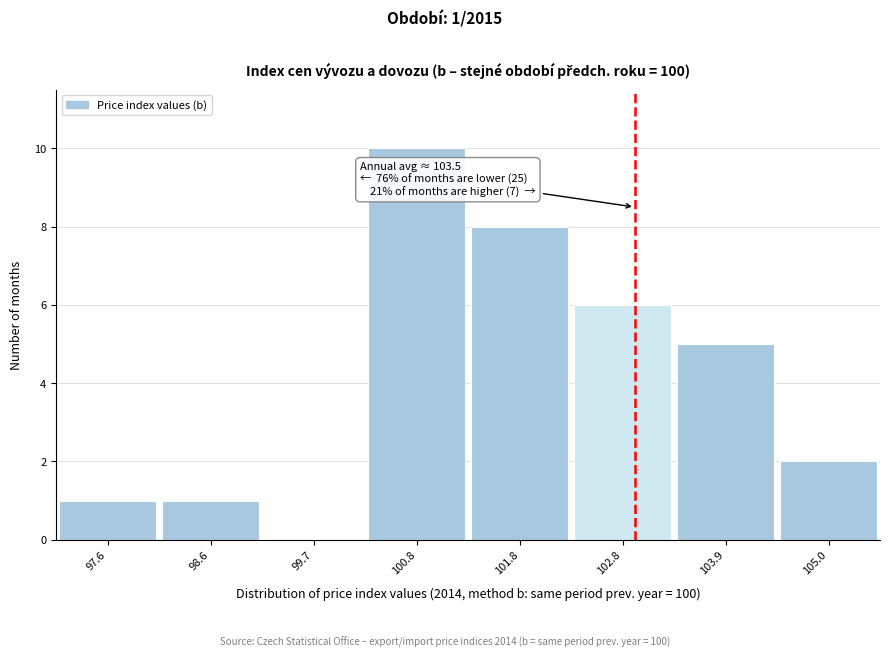

Reading right to left, transcribe all the data shown in this chart.

105.0=2	103.9=5	102.8=6	101.8=8	100.8=10	99.7=0	98.6=1	97.6=1